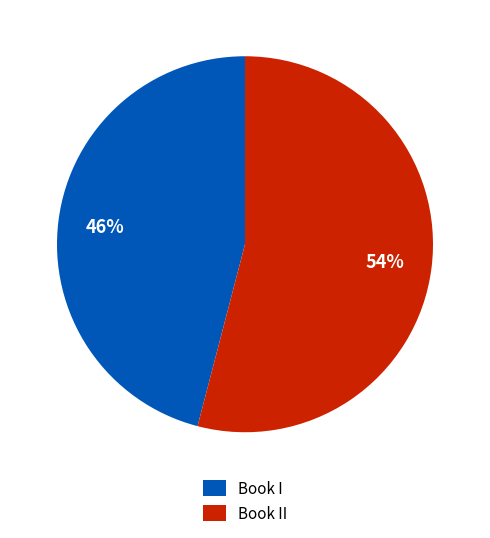

Rank the categories by value from lowest to highest.

Book I, Book II